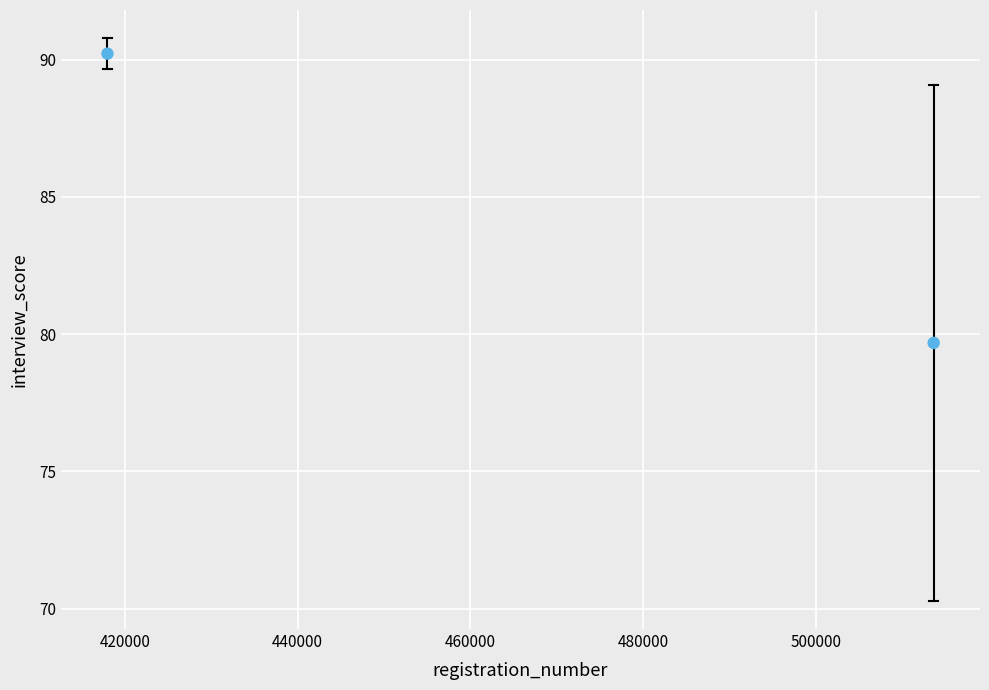

What Y value in the scatter plot is closest to 84?

79.7